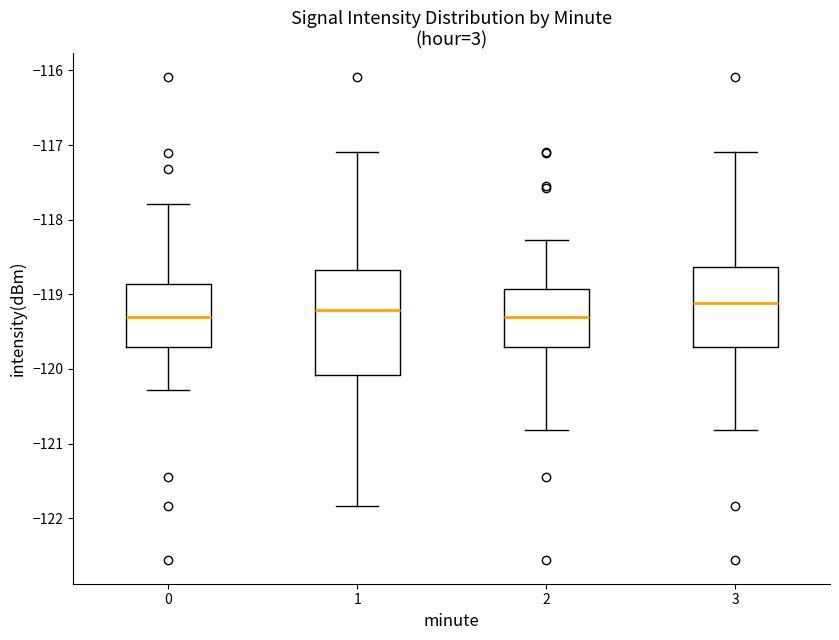

Reading left to right, transcribe this box plot: for each box, give where its median line is, the range the box spans, and where its two whiskers end, as read against the y-axis. The values are not printed on the chart, so give them approximately, as read against the axis.

0: median -119.3, box -119.7 to -118.9, whiskers -120.3 to -117.8
1: median -119.2, box -120.1 to -118.7, whiskers -121.8 to -117.1
2: median -119.3, box -119.7 to -118.9, whiskers -120.8 to -118.3
3: median -119.1, box -119.7 to -118.6, whiskers -120.8 to -117.1